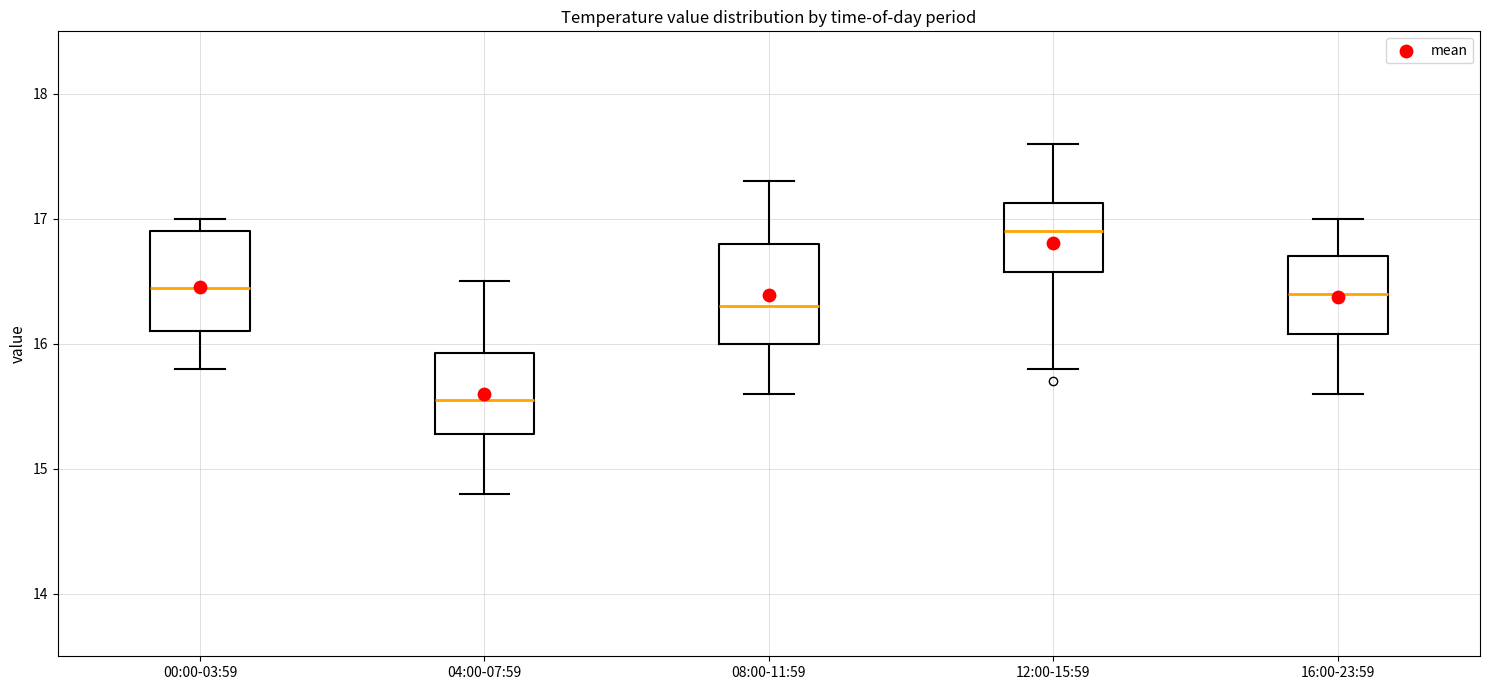

Where is the upper edge of the box for 04:00-07:59 on the y-axis? The values are not printed on the chart, so give them approximately, as read against the axis.

15.9